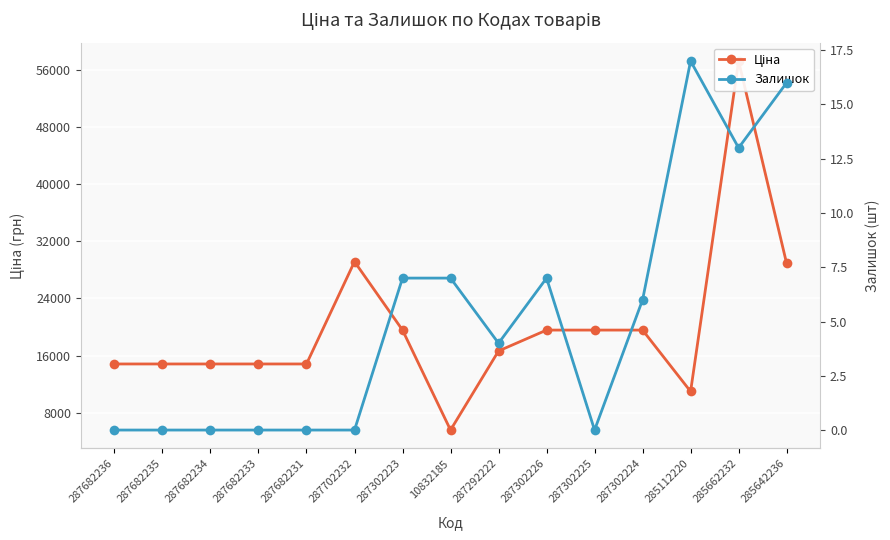

Rank the series at 287292222 from highest to lowest value.

Ціна, Залишок